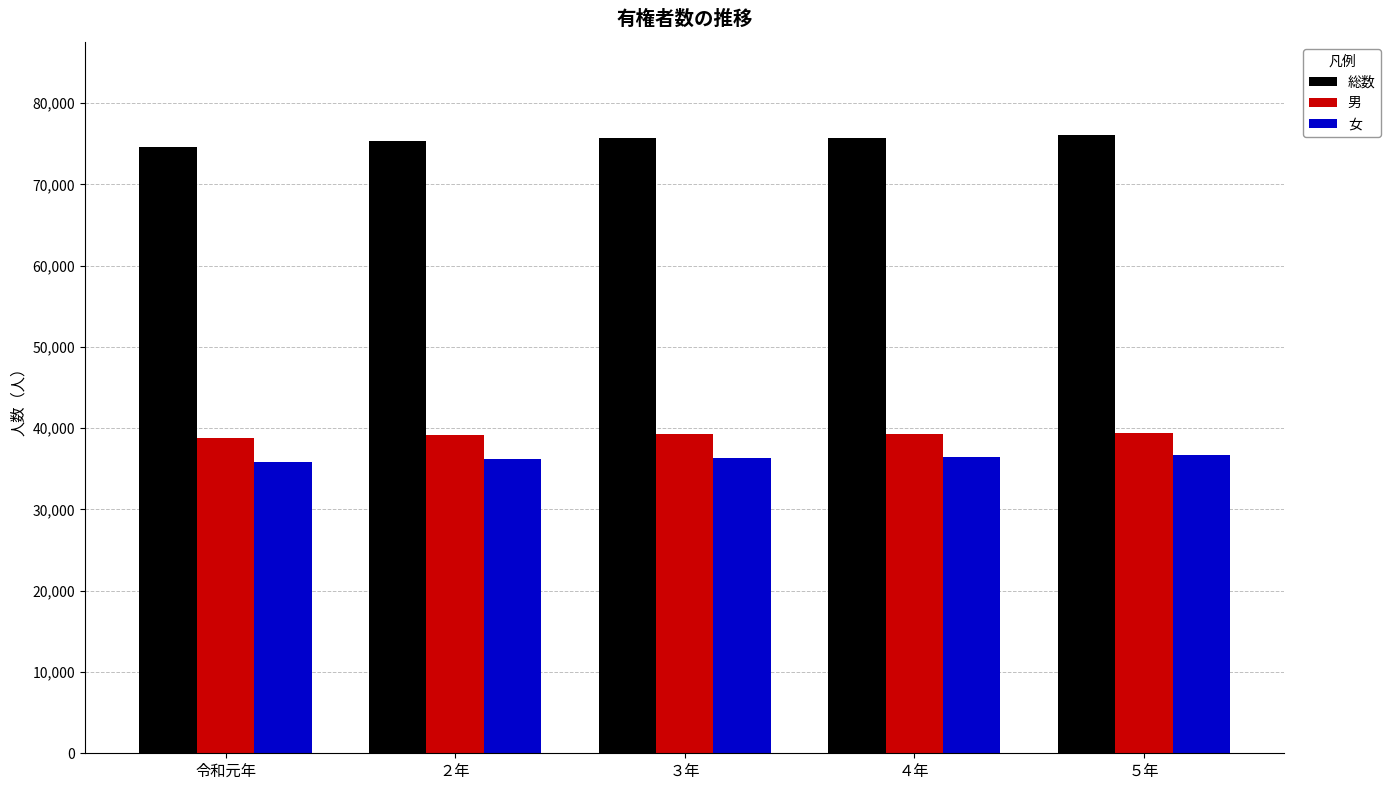

The value of 男 at ２年 is 39116. True or false?

True